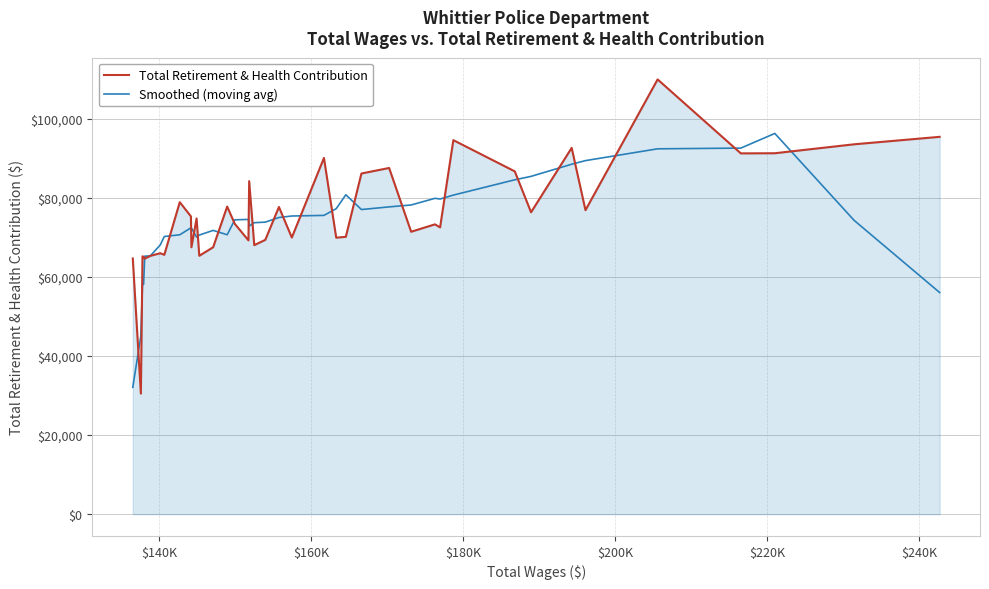

Which series has the widest spread of values?

Total Retirement & Health Contribution